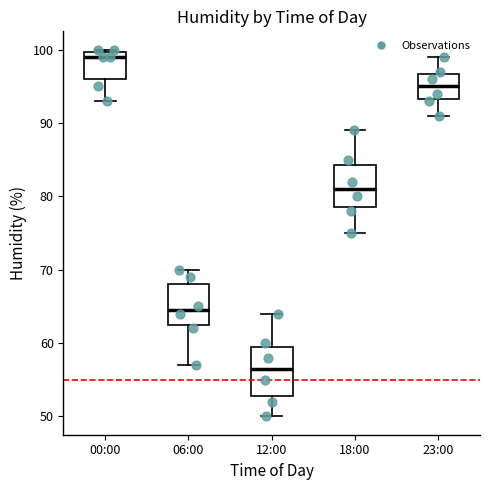

Which box has the highest median line?

00:00